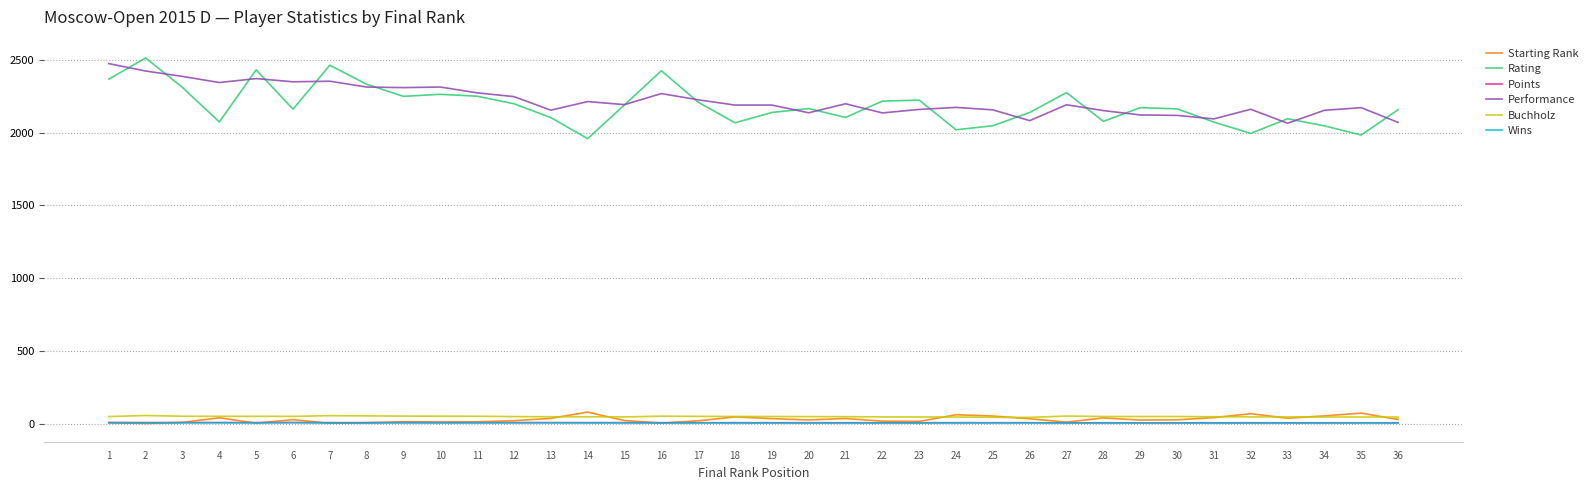

Is it true that Starting Rank equals 13.0 at 9?

True